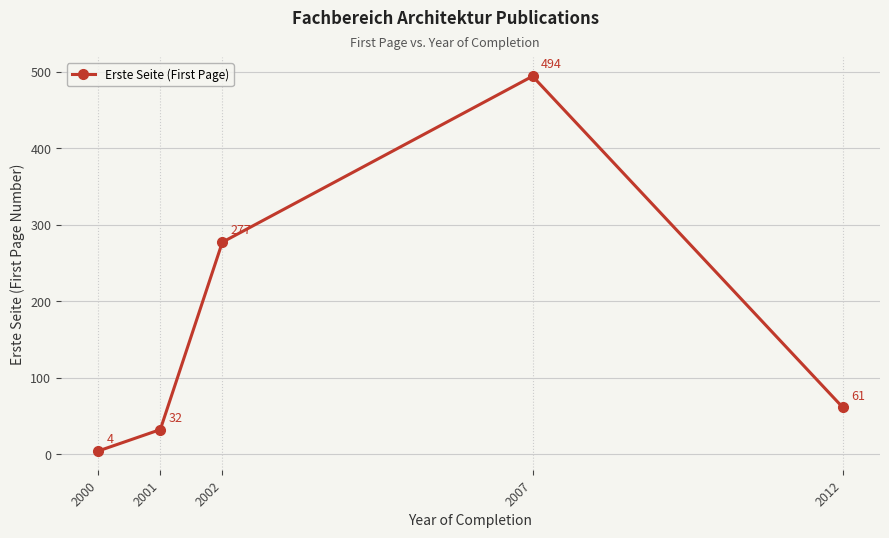

List the labels in order of value, smallest first.

2000, 2001, 2012, 2002, 2007